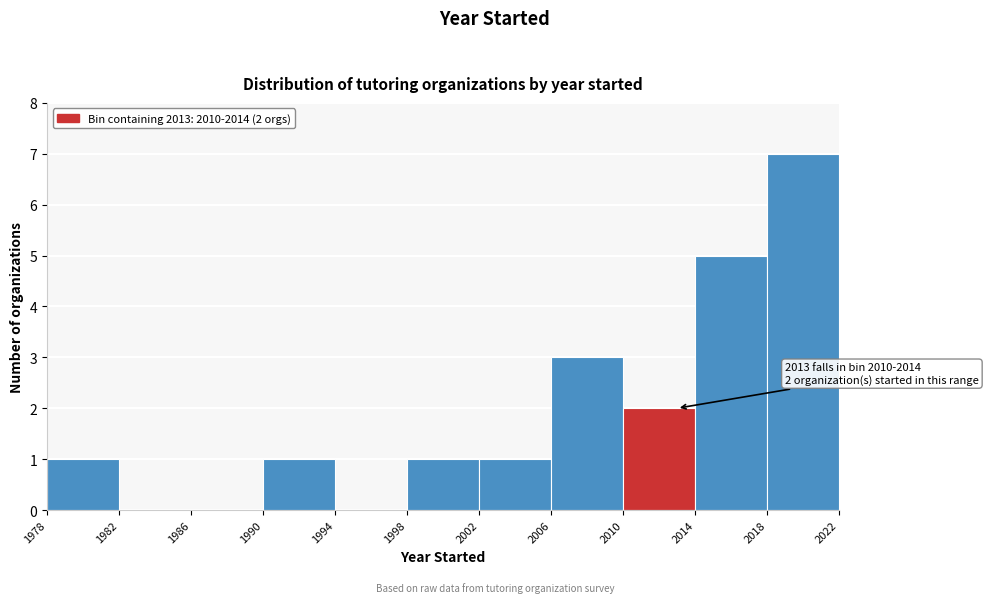

Over which range of the x-axis is the bar tallest?

2018 to 2022